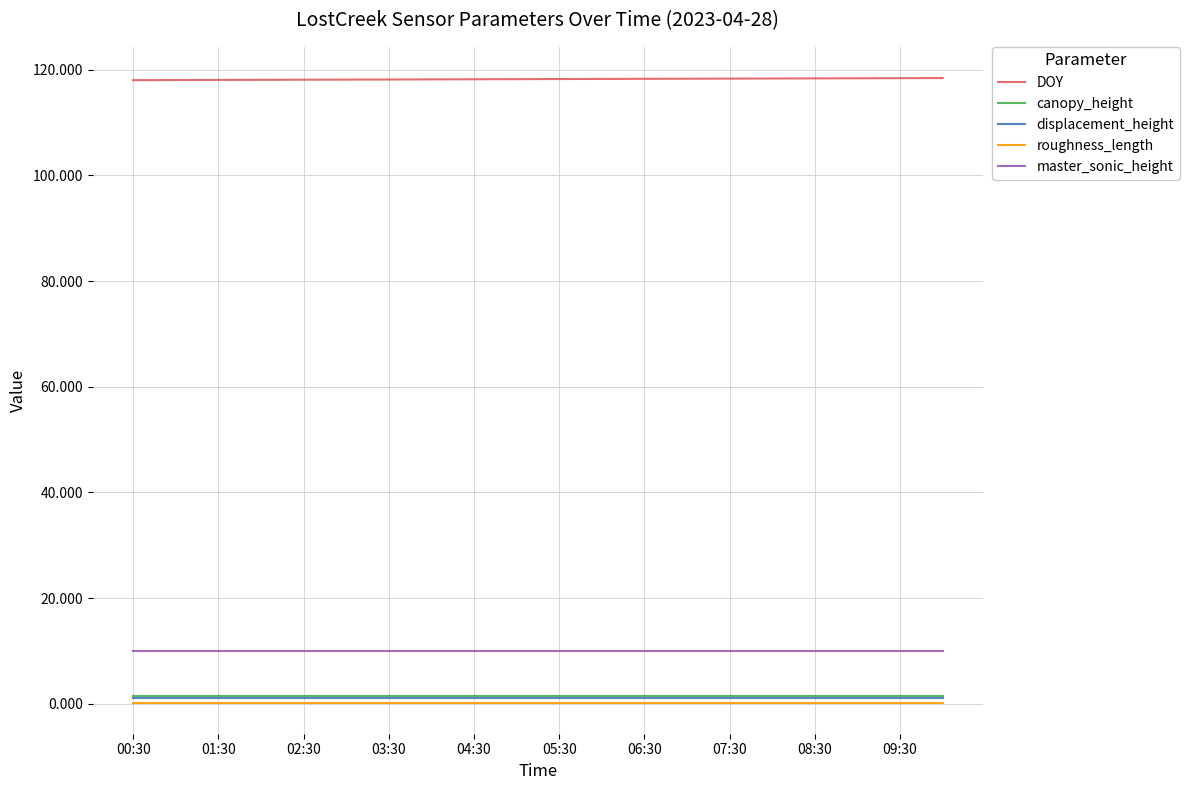

True or false: roughness_length and master_sonic_height intersect in this chart.

False